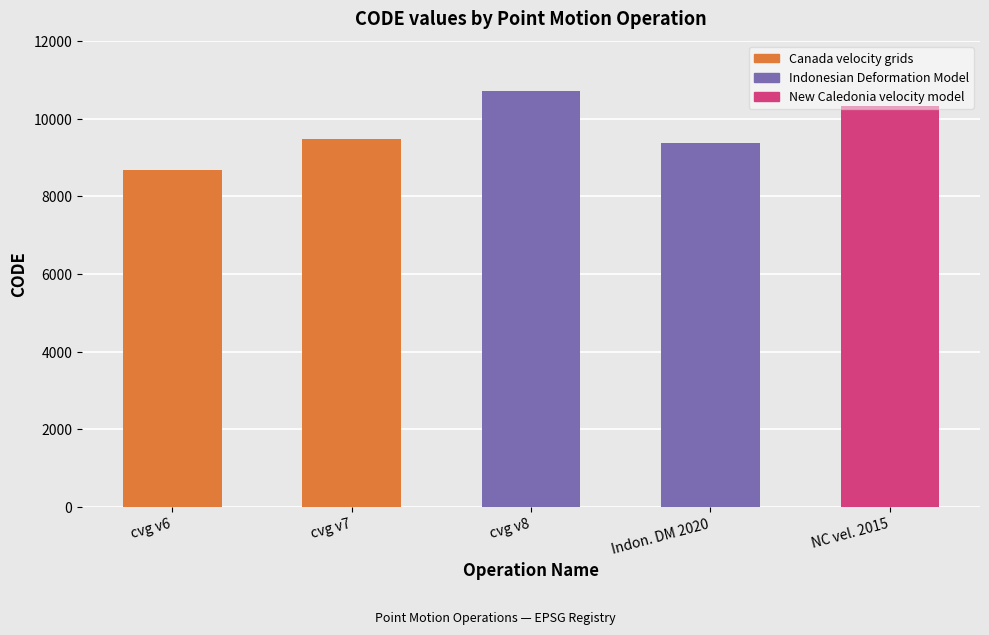

What is the maximum value shown in the chart?

10707